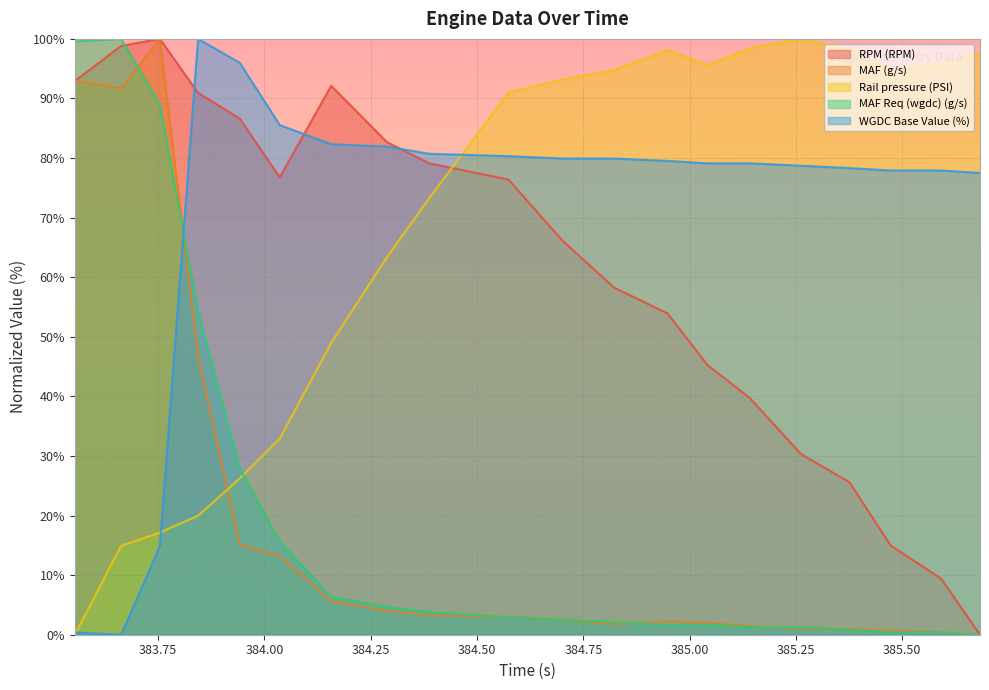

True or false: MAF Req (wgdc) (g/s) and RPM (RPM) cross at least once.

True